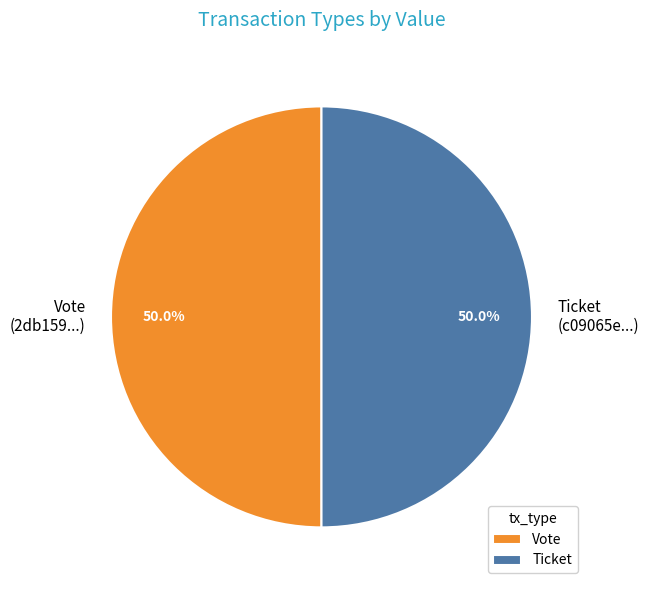

What is the total percentage of Ticket (c09065e...) and Vote (2db159...)?

100.0%